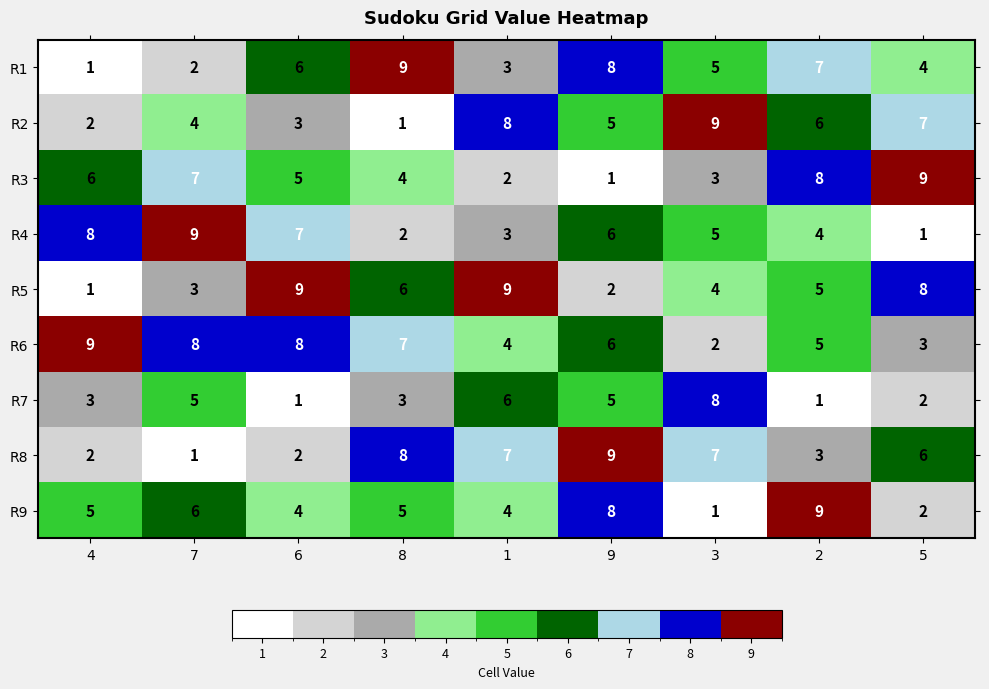

True or false: R4 has a value of 3 at 6.

False